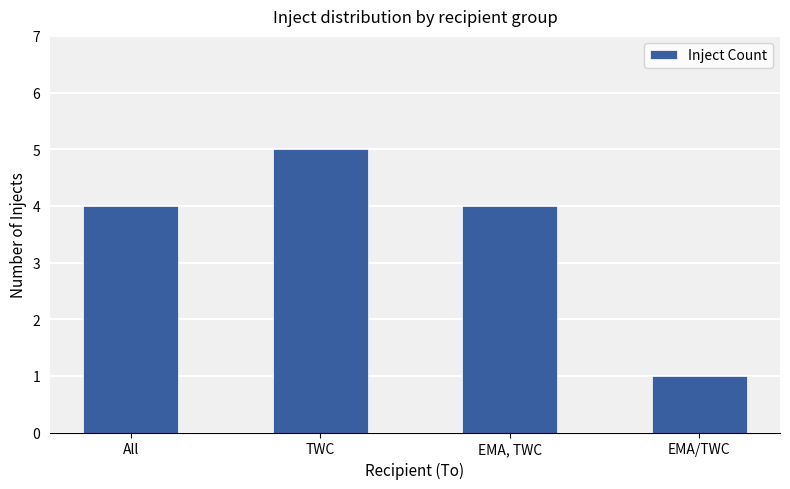

What value does the data have at TWC?

5